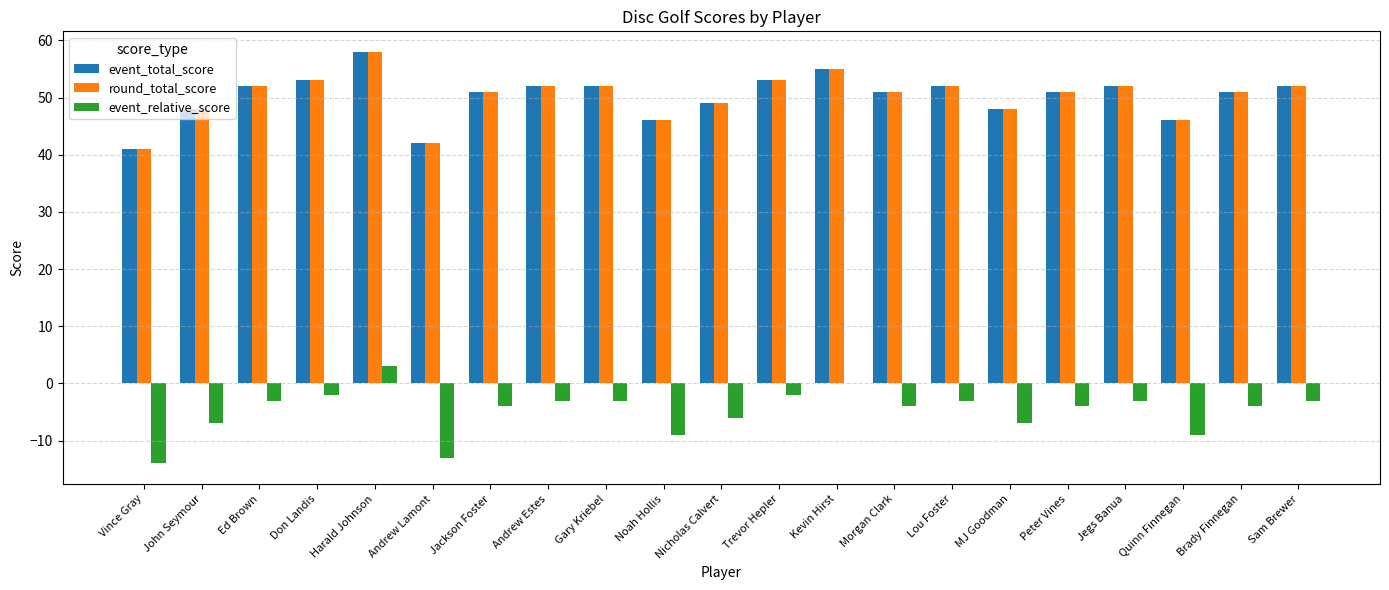

What is the total value across all series at Peter Vines?

98